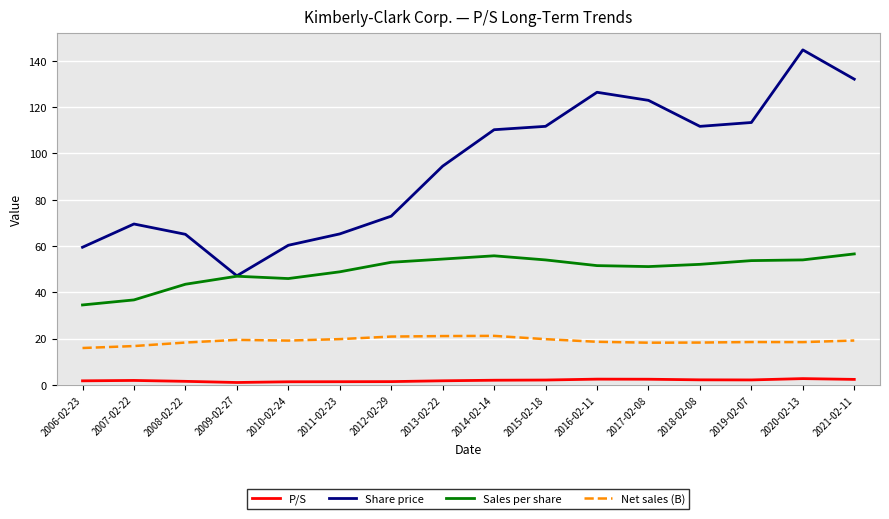

What is the sum of all Share price values?

1507.2